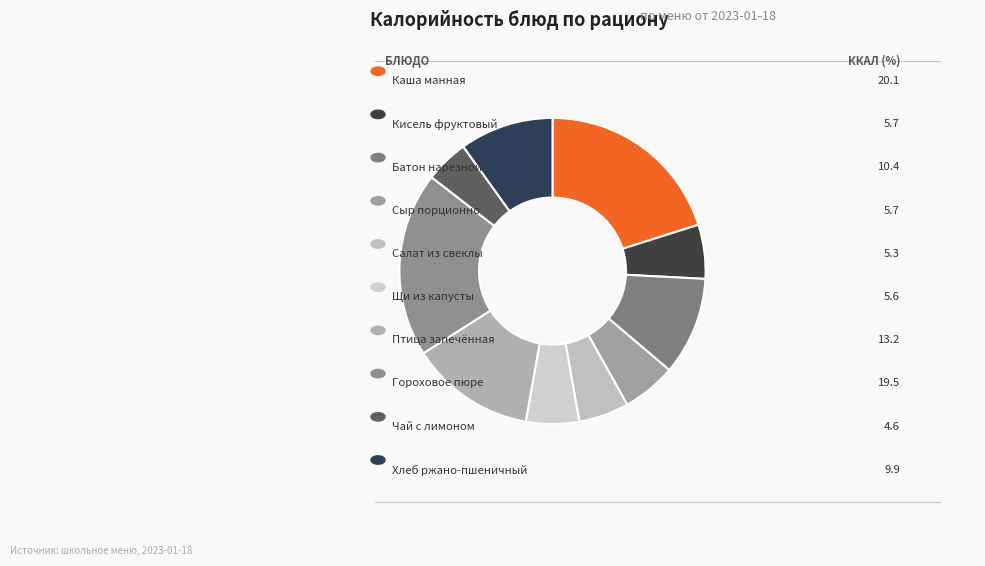

Count the number of slices in the pie.

10